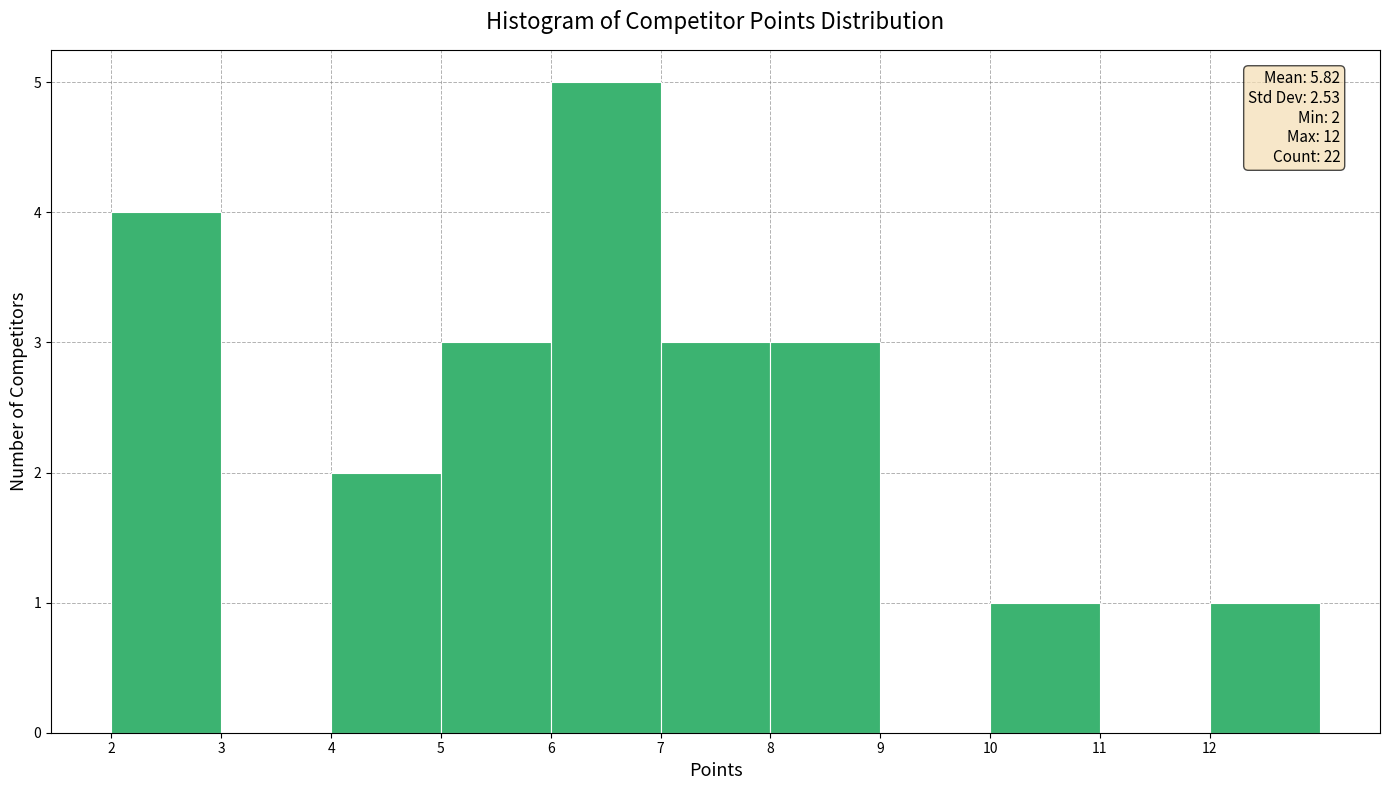

Over which range of the x-axis is the bar tallest?

6 to 7